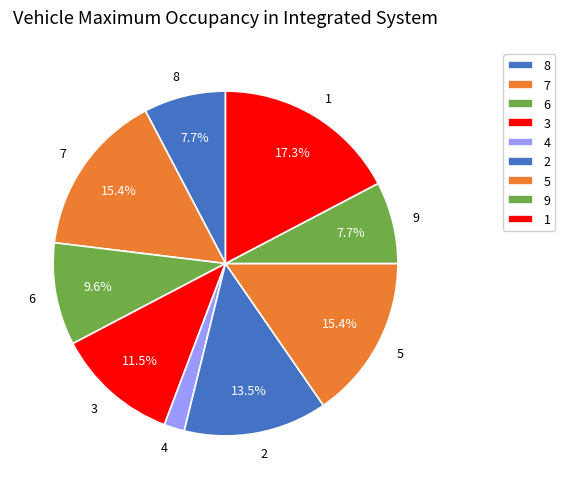

True or false: 4 accounts for 11% of the total.

False